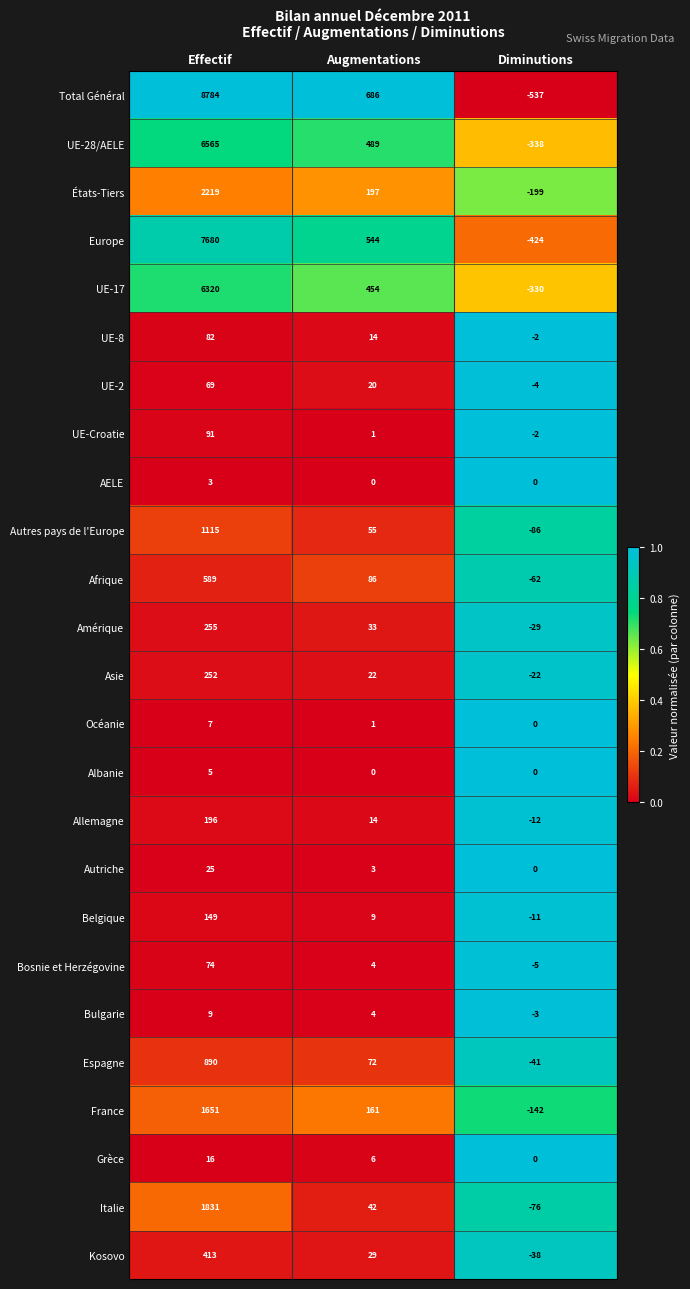

Which series has the largest total across all categories?

Total Général